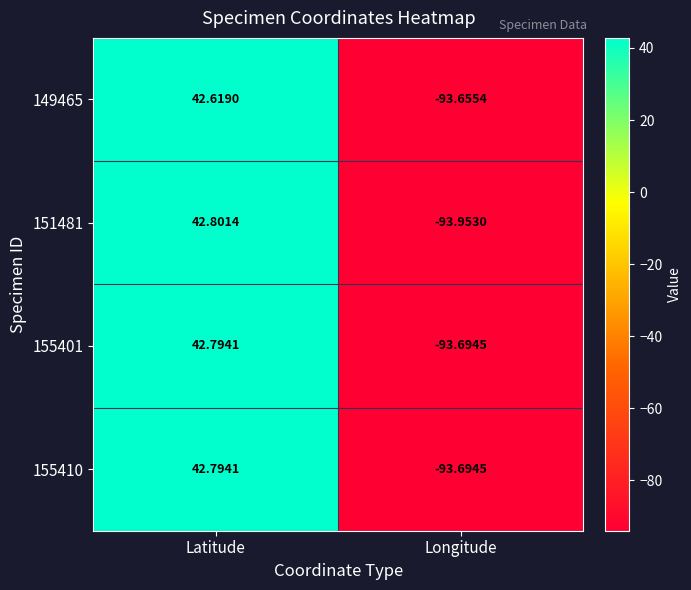

At which label does 149465 reach its minimum?

Longitude